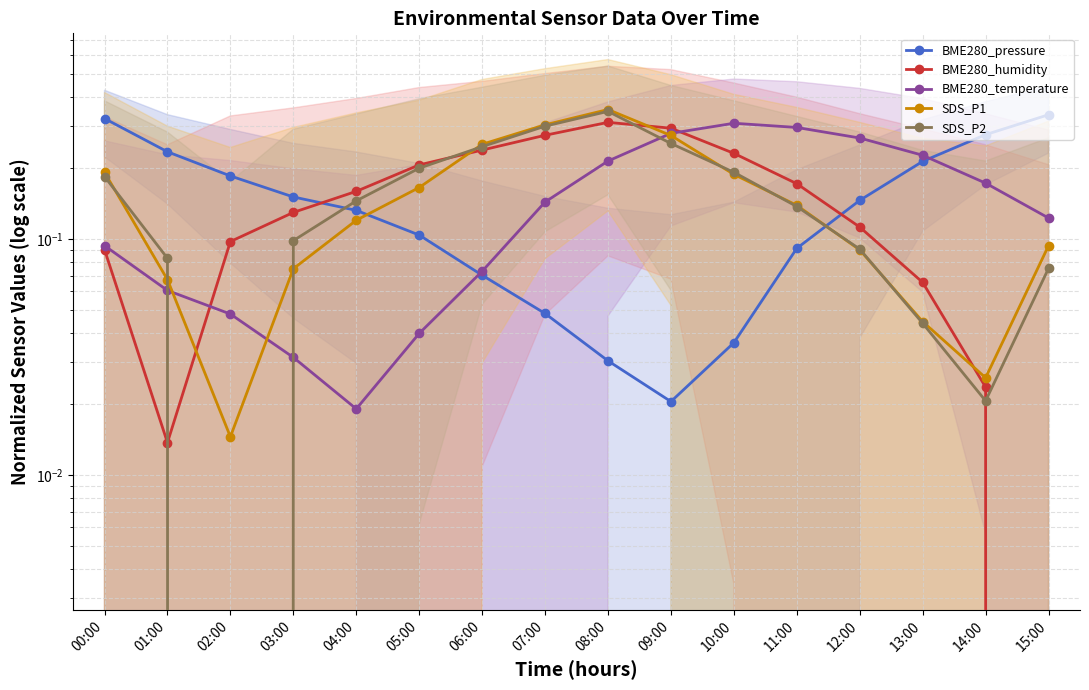

What is the greatest value displayed?

0.4